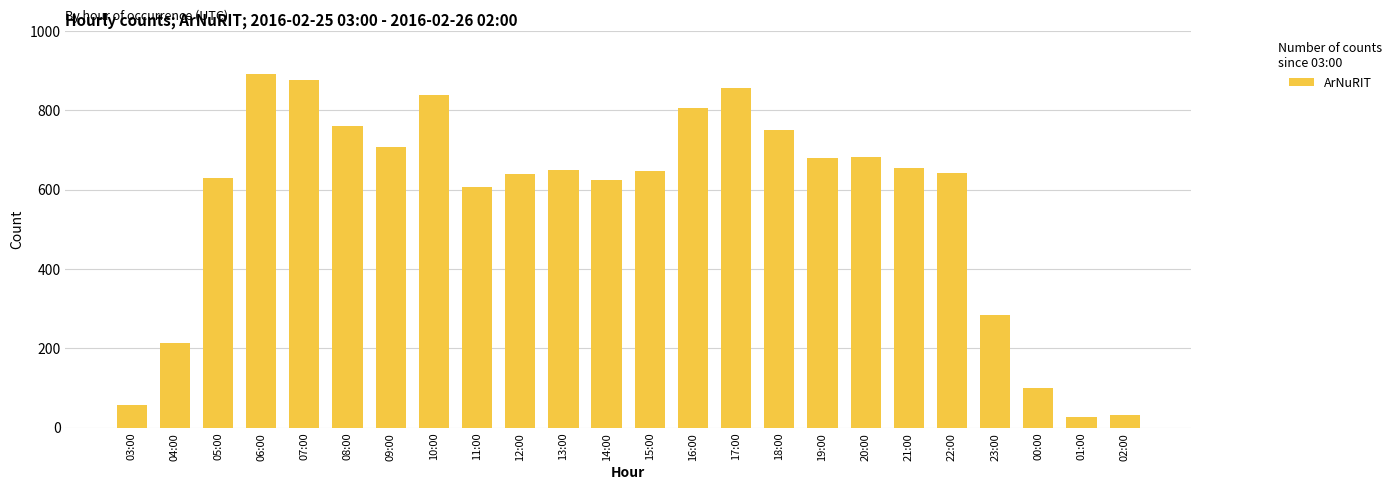

The chart shows a value of 508 at 08:00. True or false?

False